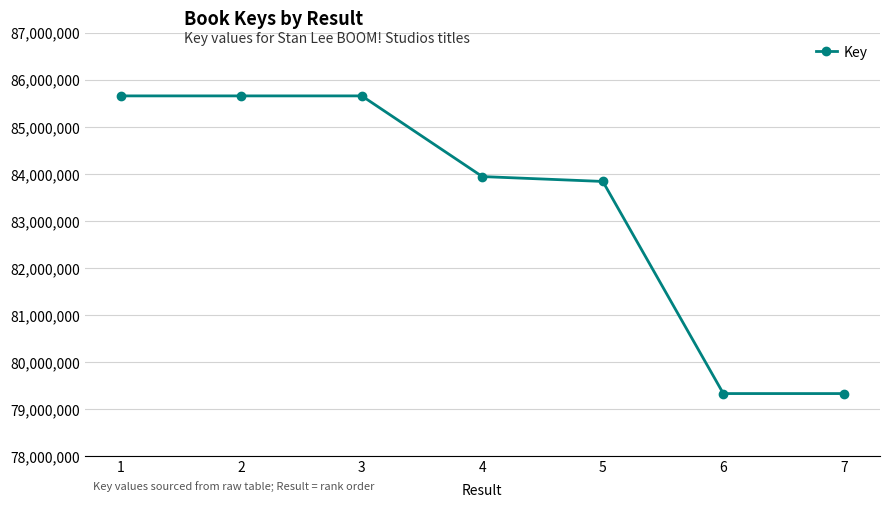

What is the approximate value at 1, to the nearest 100?

85652200